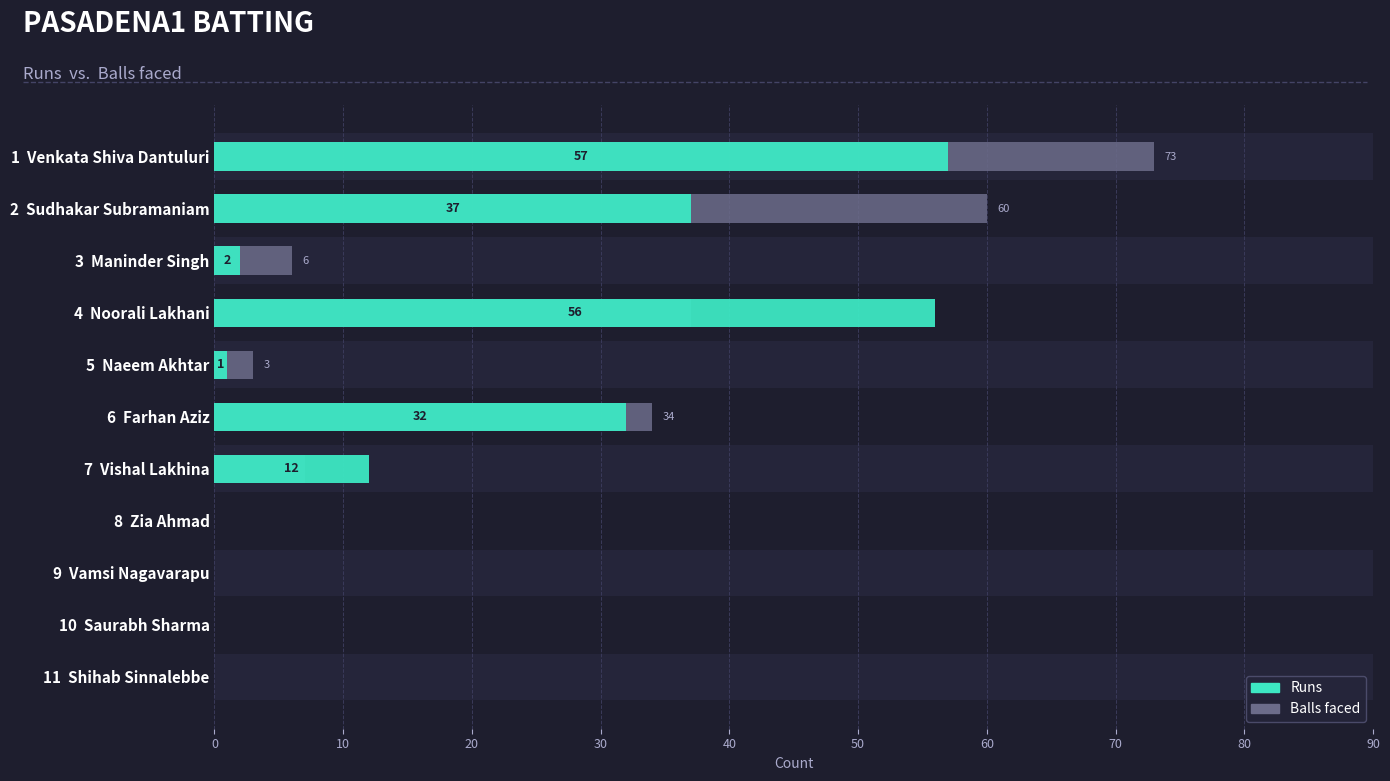

How many groups of bars are there?

11